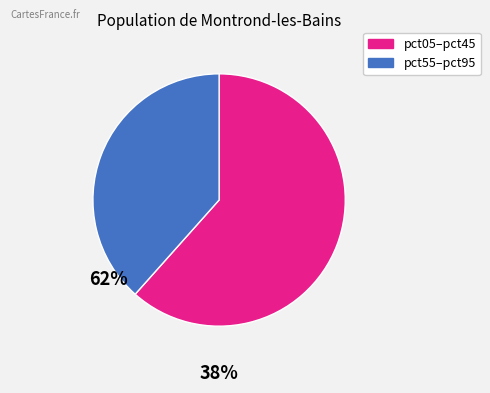

Is there any slice that represents more than half of the pie?

Yes